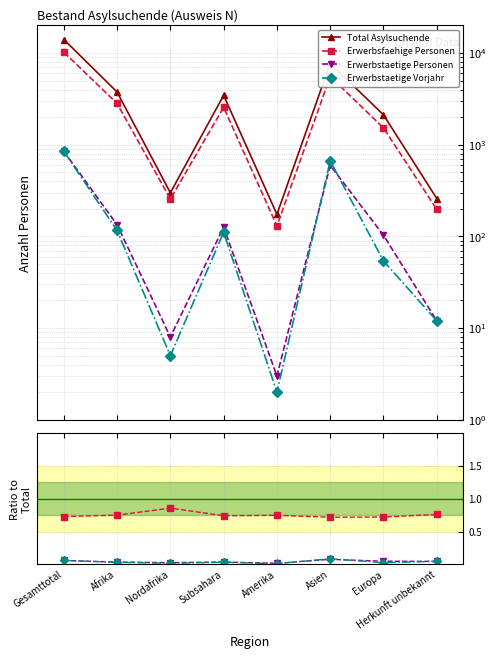

What is the total value across all series at Amerika?

174.8